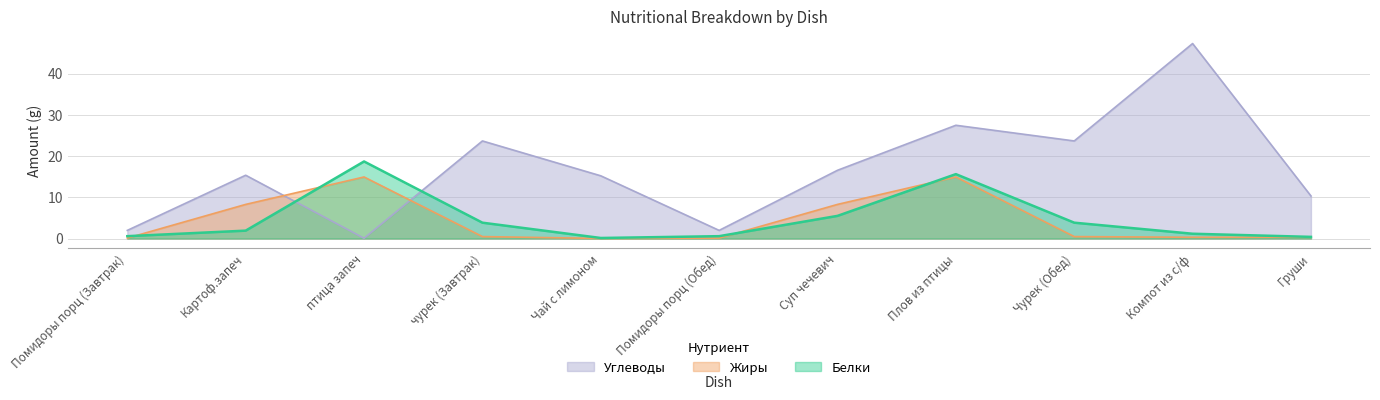

Which series has the largest total across all categories?

Углеводы